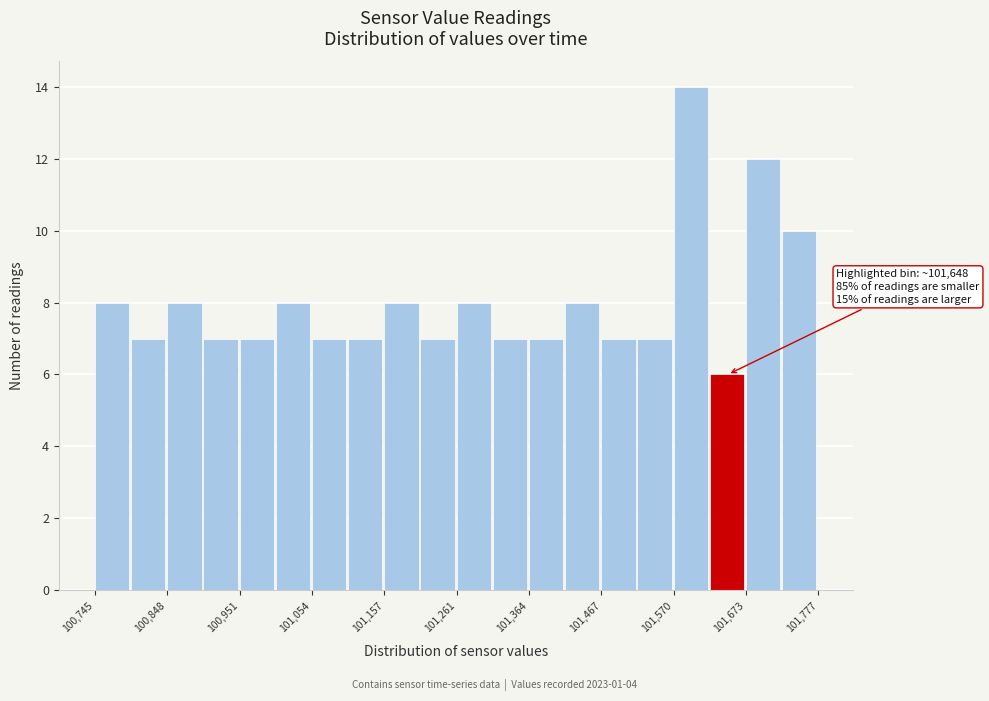

Around what value on the x-axis is the tallest bar? Give the approximate position of its centre, as read against the axis.

101600